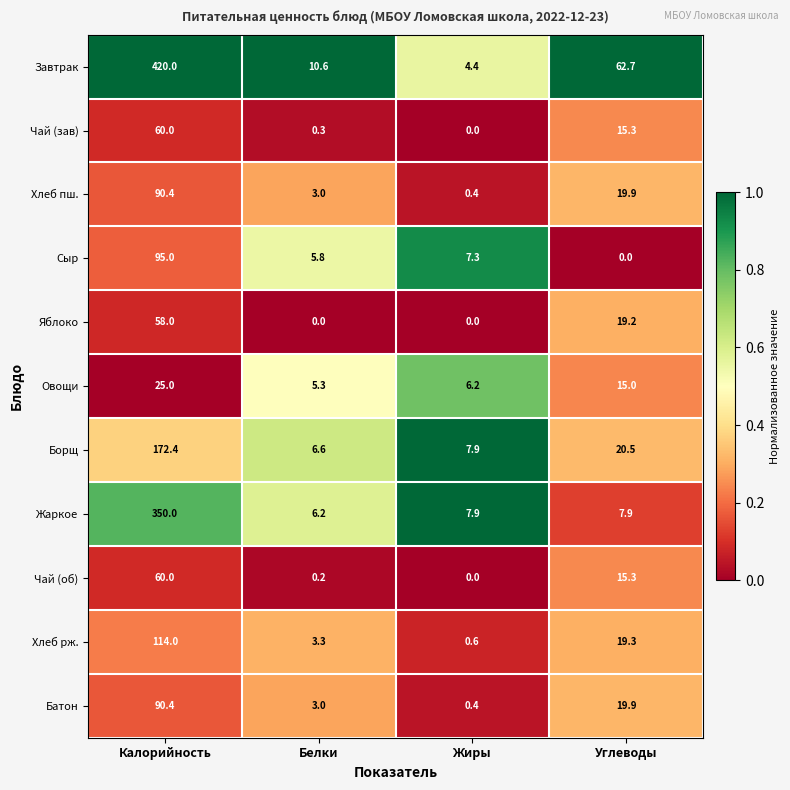

At which label is Завтрак closest to 212?

Углеводы